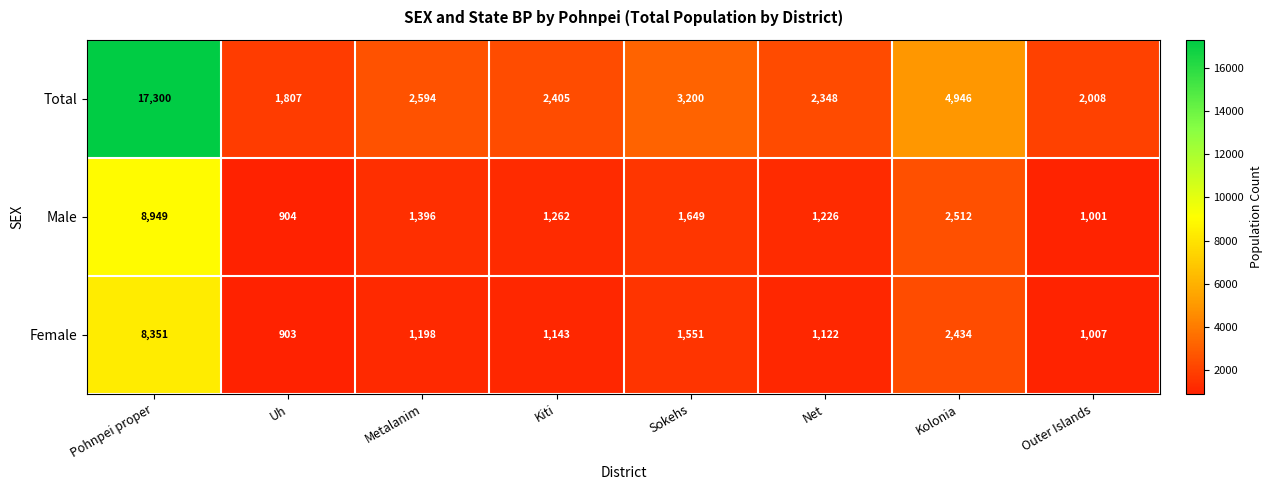

Is it true that Total equals 575 at Outer Islands?

False